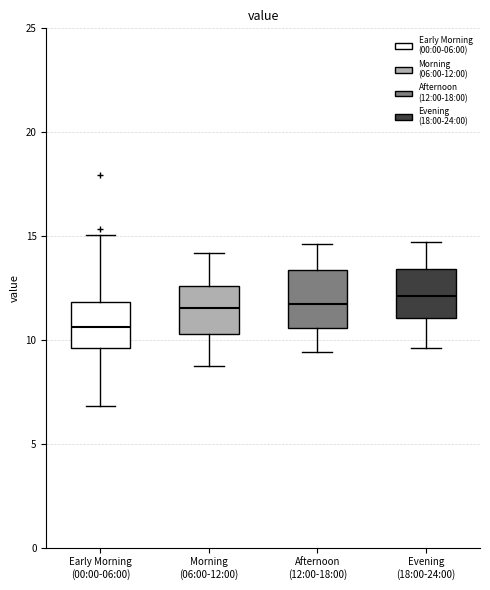

Reading left to right, transcribe this box plot: for each box, give where its median line is, the range the box spans, and where its two whiskers end, as read against the y-axis. The values are not printed on the chart, so give them approximately, as read against the axis.

Early Morning (00:00-06:00): median 10.5, box 9.5 to 12.0, whiskers 7.0 to 15.0
Morning (06:00-12:00): median 11.5, box 10.5 to 12.5, whiskers 9.0 to 14.0
Afternoon (12:00-18:00): median 12.0, box 10.5 to 13.5, whiskers 9.5 to 14.5
Evening (18:00-24:00): median 12.0, box 11.0 to 13.5, whiskers 9.5 to 14.5